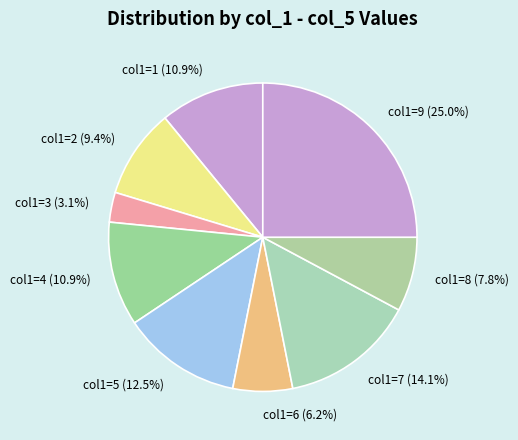

What is the smallest slice in the pie chart?

col1=3